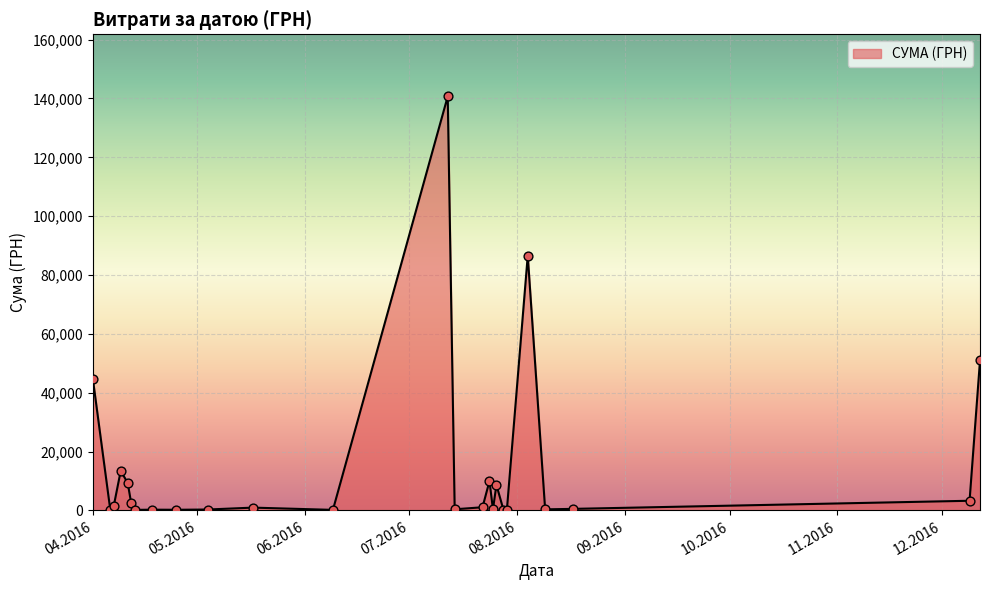

What is the greatest value displayed?

140706.2